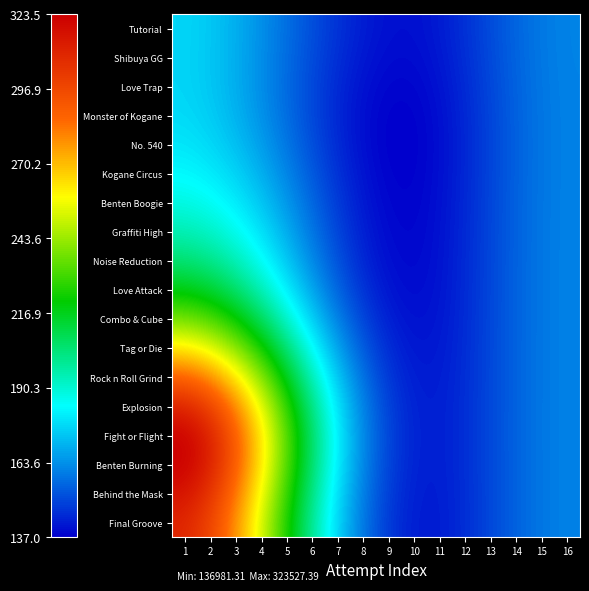

At how many categories does at least one series exceed 164111?

7